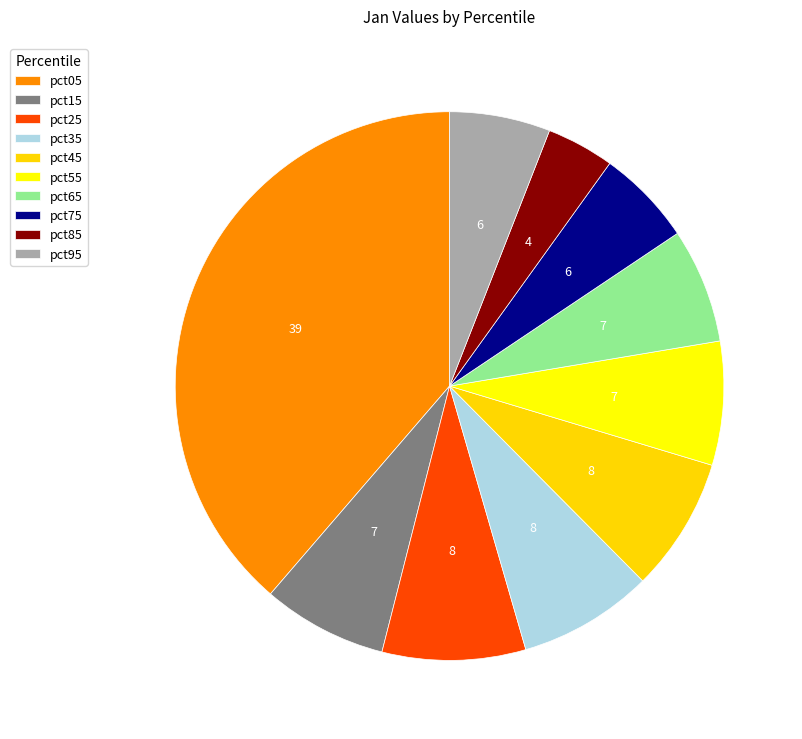

Is it true that pct45 is 15% of the pie?

False